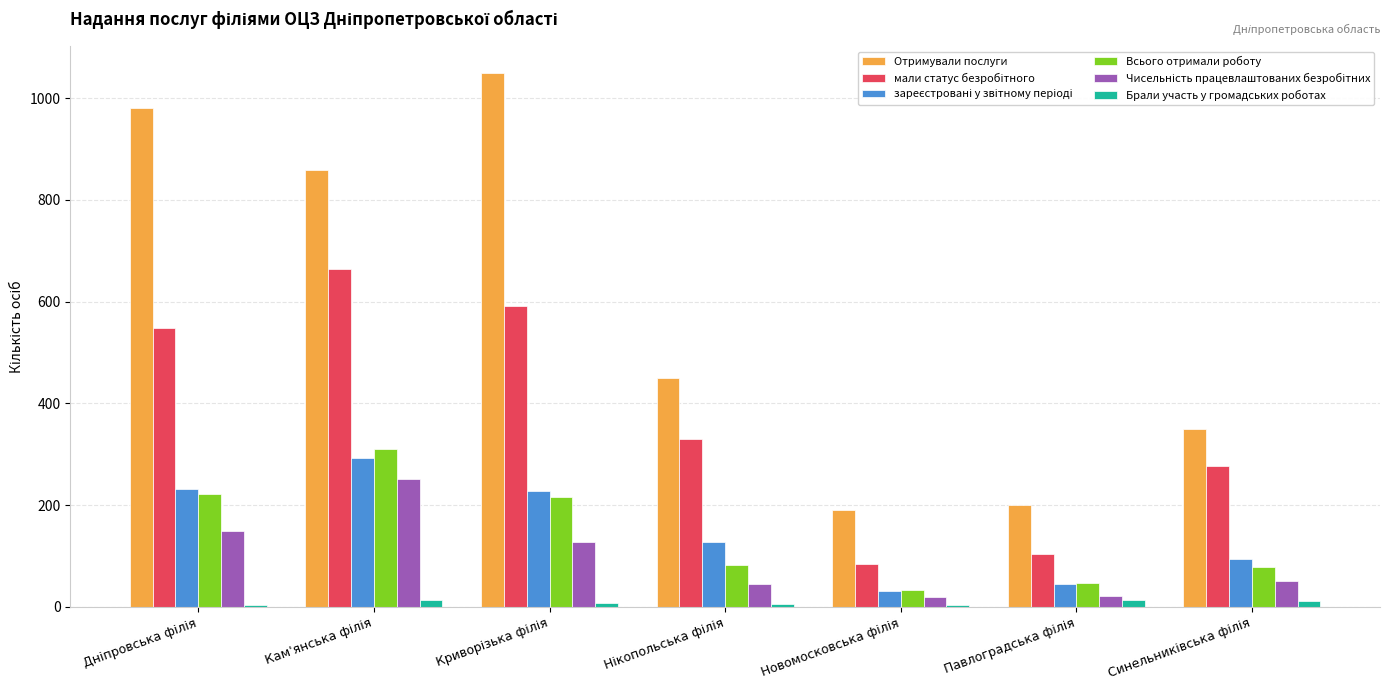

What is the maximum value for Отримували послуги?

1050